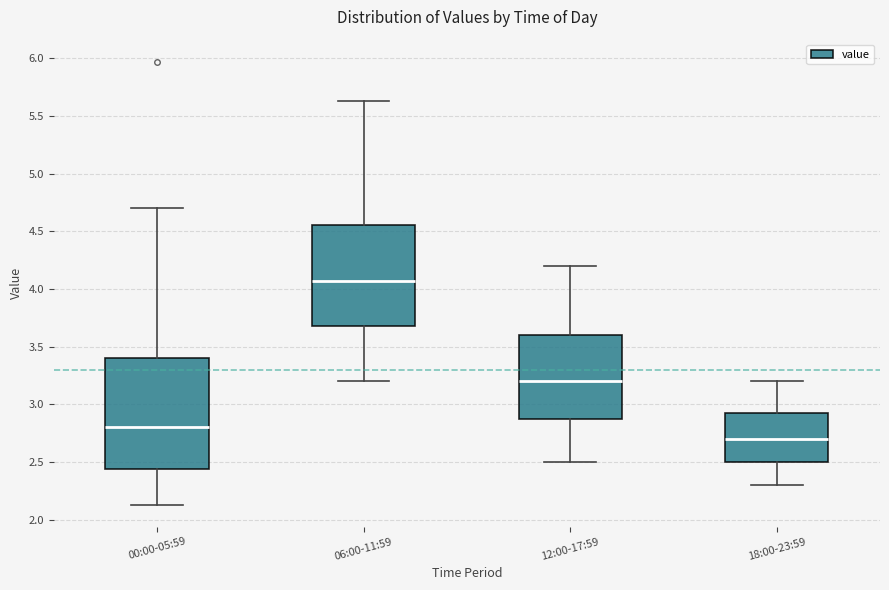

Reading left to right, read every box against the y-axis: the position of its median line, the range the box covers, and the ends of its whiskers. The values are not printed on the chart, so give them approximately, as read against the axis.

00:00-05:59: median 2.80, box 2.45 to 3.40, whiskers 2.15 to 4.70
06:00-11:59: median 4.05, box 3.70 to 4.55, whiskers 3.20 to 5.65
12:00-17:59: median 3.20, box 2.90 to 3.60, whiskers 2.50 to 4.20
18:00-23:59: median 2.70, box 2.50 to 2.95, whiskers 2.30 to 3.20